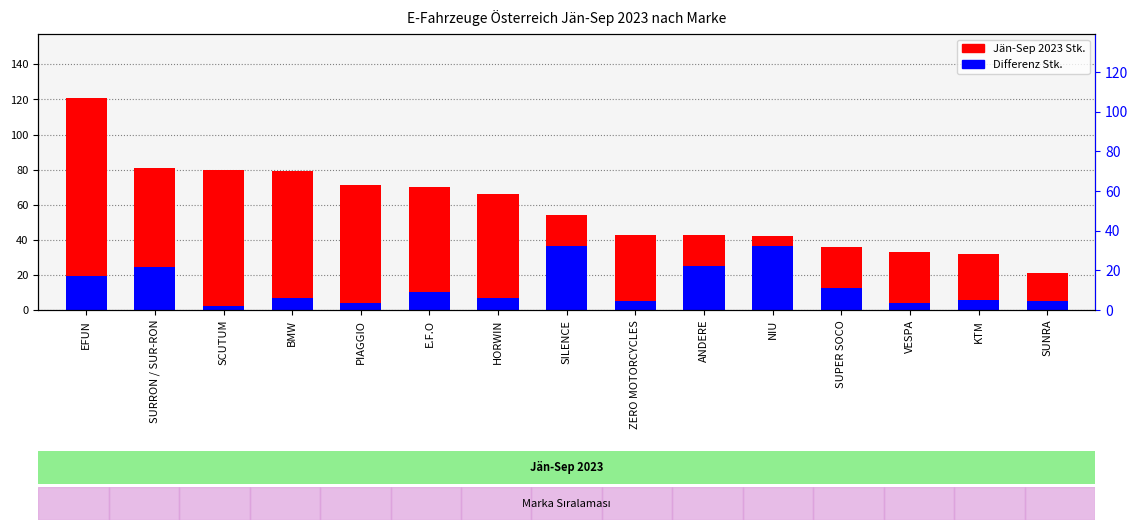

Reading right to left, transcribe all the data shown in this chart.

Jän-Sep 2023 Stk.: 21.0	32.0	33.0	36.0	42.0	43.0	43.0	54.0	66.0	70.0	71.0	79.0	80.0	81.0	121.0
Differenz Stk.: 5.3	5.9	3.8	12.5	36.3	25.0	5.0	36.3	6.9	10.3	3.8	6.6	2.2	24.4	19.4